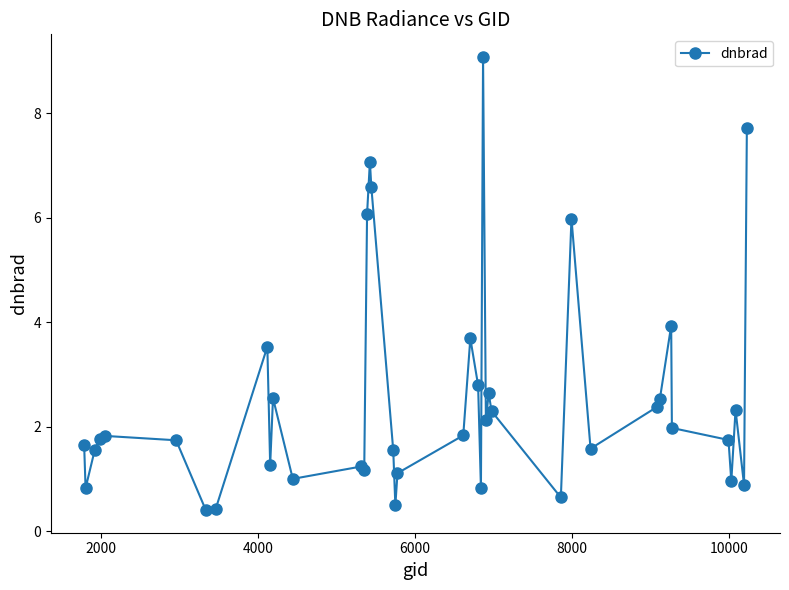

True or false: there are more than 1 points higher than both neighbors.

True